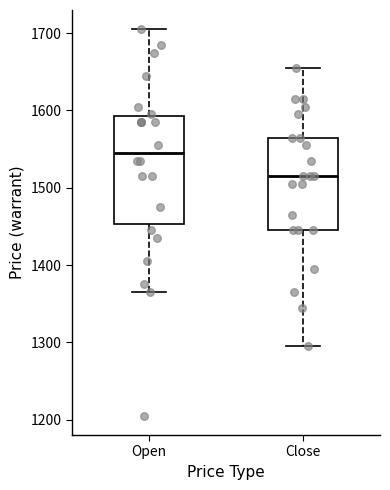

Which box is the tallest, from its lower edge to its upper edge?

Open